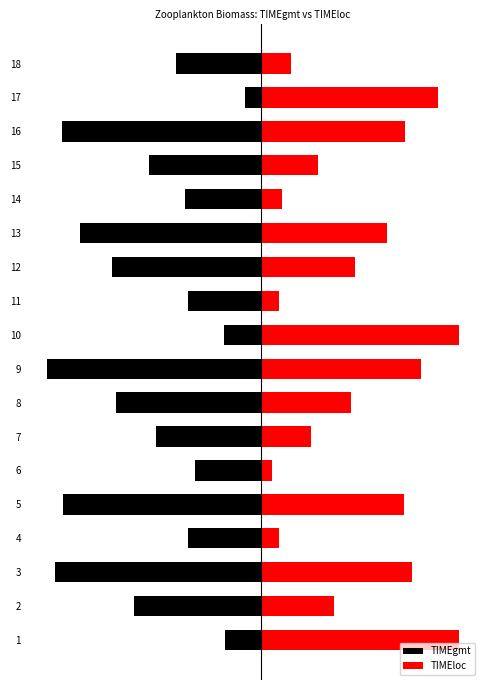

Count the number of categories in the chart.

18